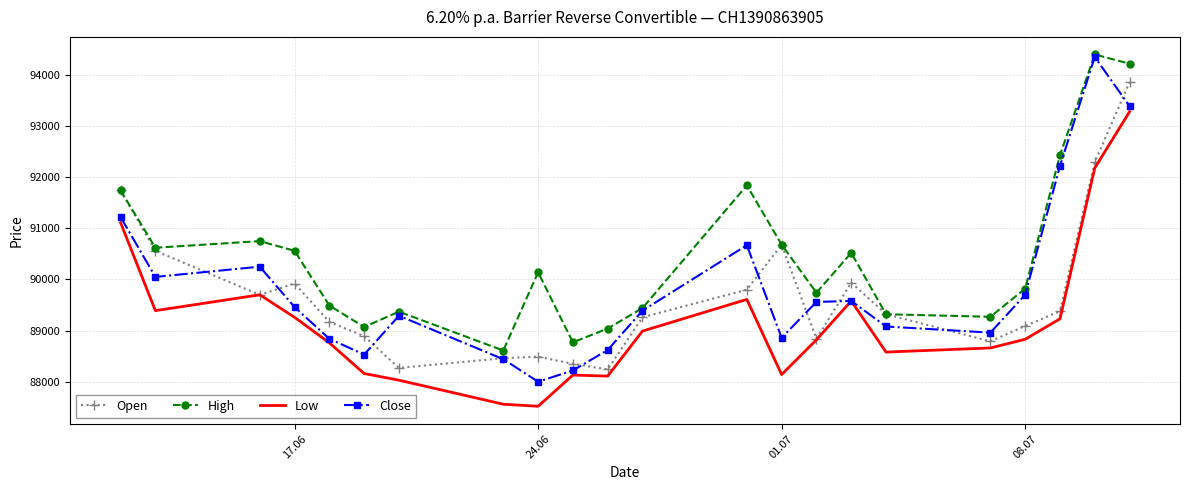

True or false: Low and High cross at least once.

False